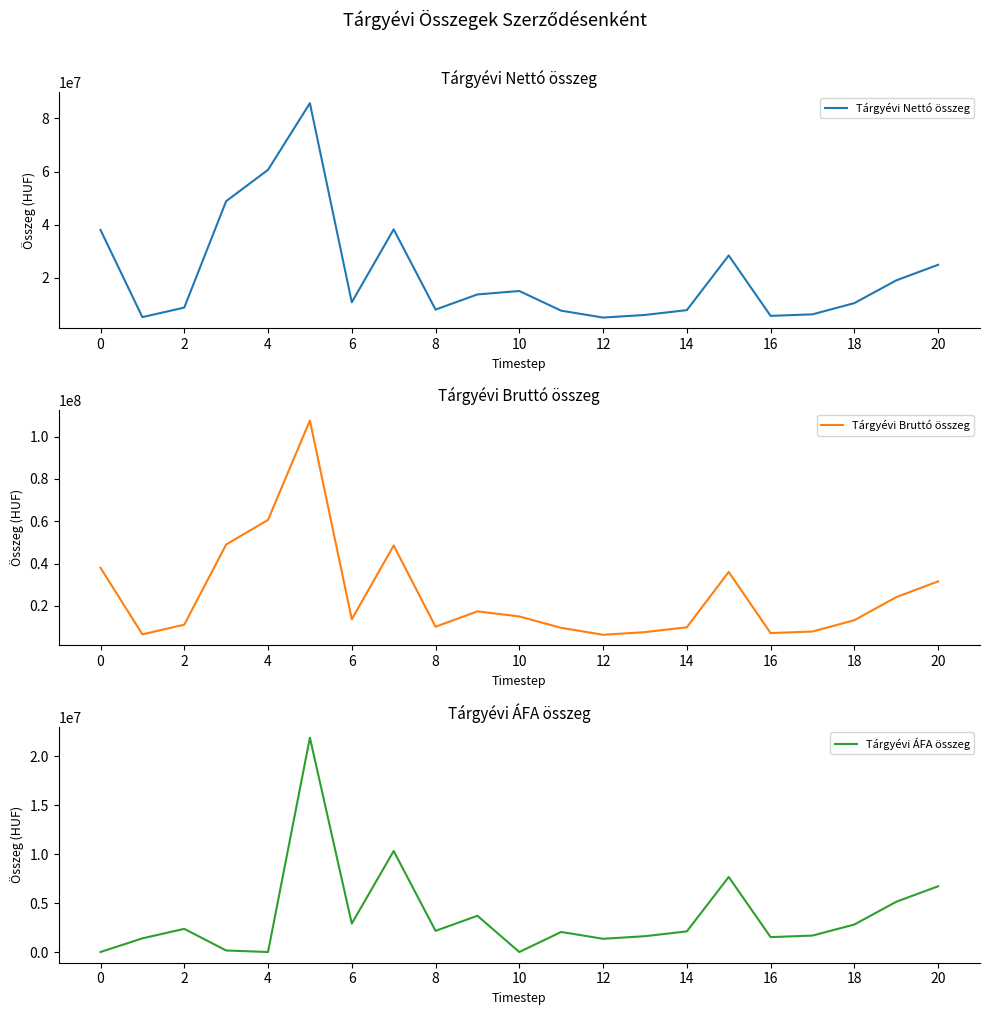

Which has a higher value, 15 or 6?

6